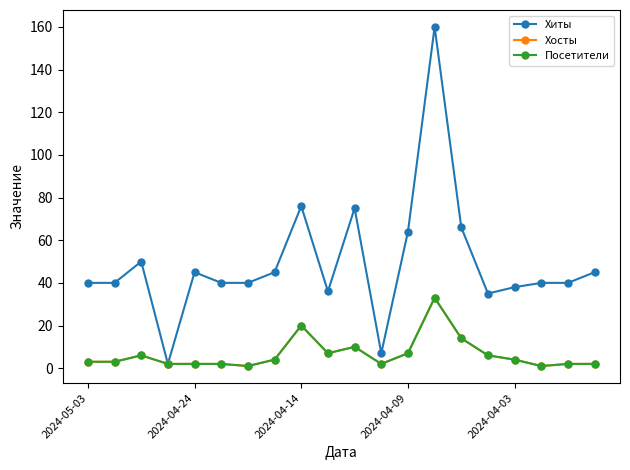

Which series has the largest range (max minus min)?

Хиты